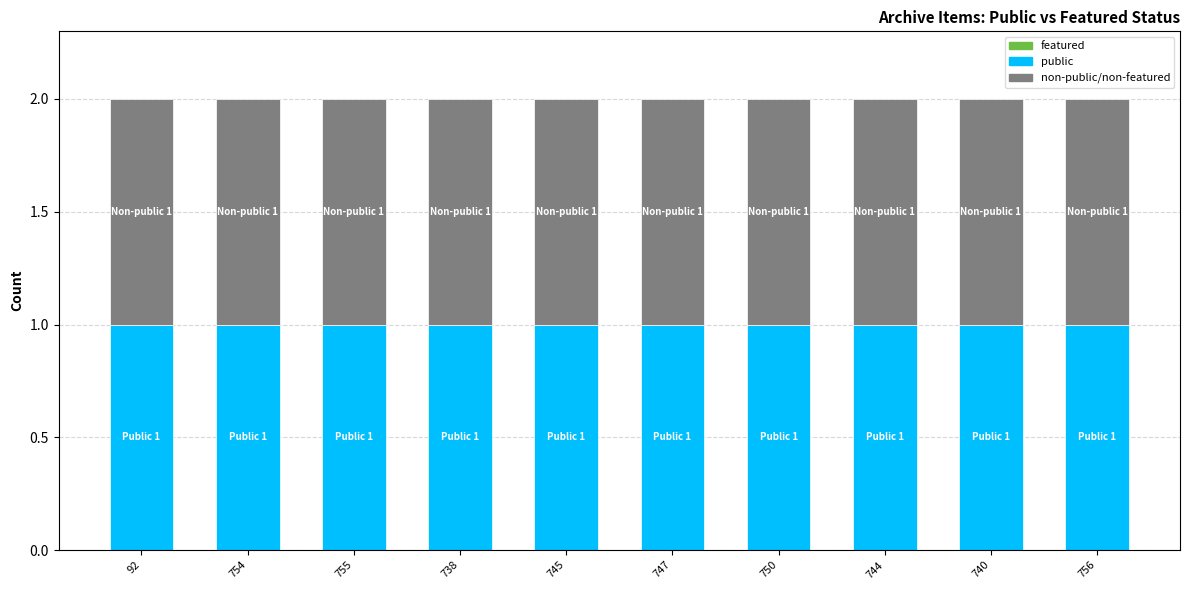

The public series shows 1 at 747. True or false?

True